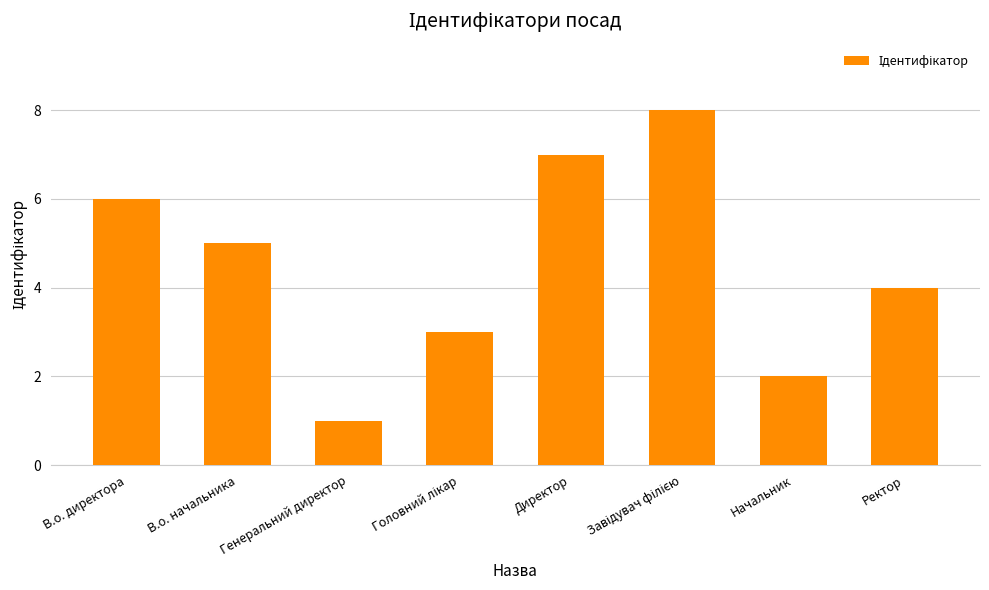

At which label is the value closest to 4?

Ректор